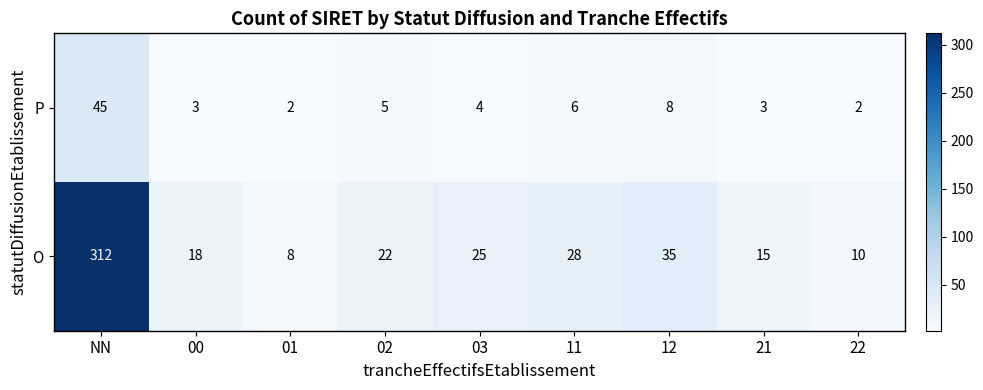

What is the sum of all P values?

78